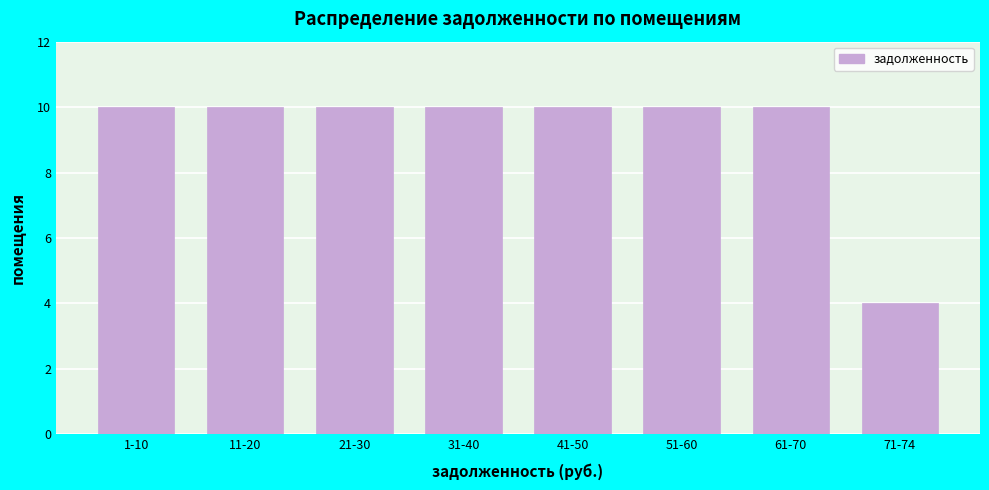

Reading left to right, transcribe all the data shown in this chart.

10	10	10	10	10	10	10	4